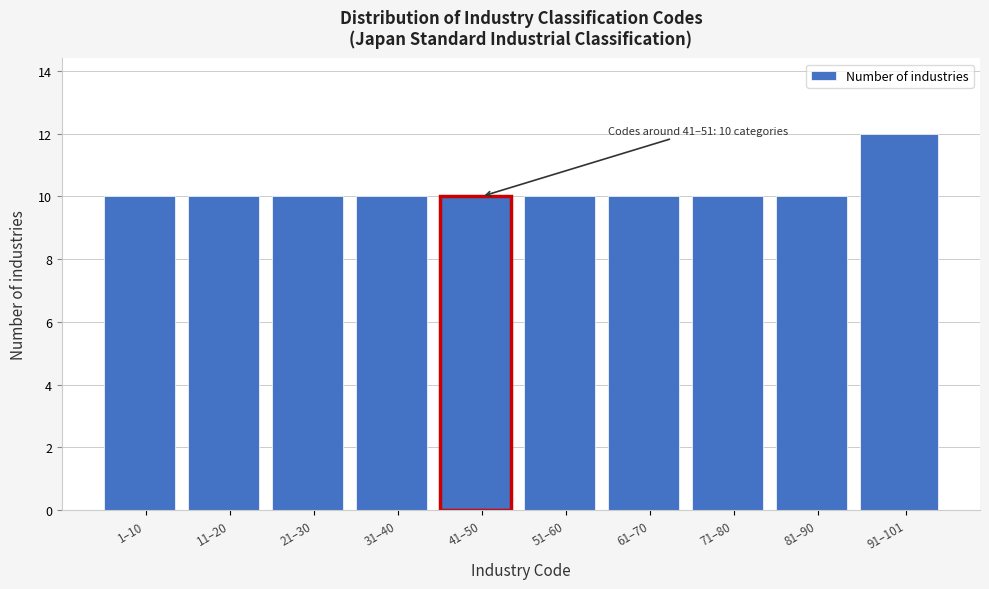

Reading left to right, extract all data points from this chart.

1–10=10	11–20=10	21–30=10	31–40=10	41–50=10	51–60=10	61–70=10	71–80=10	81–90=10	91–101=12